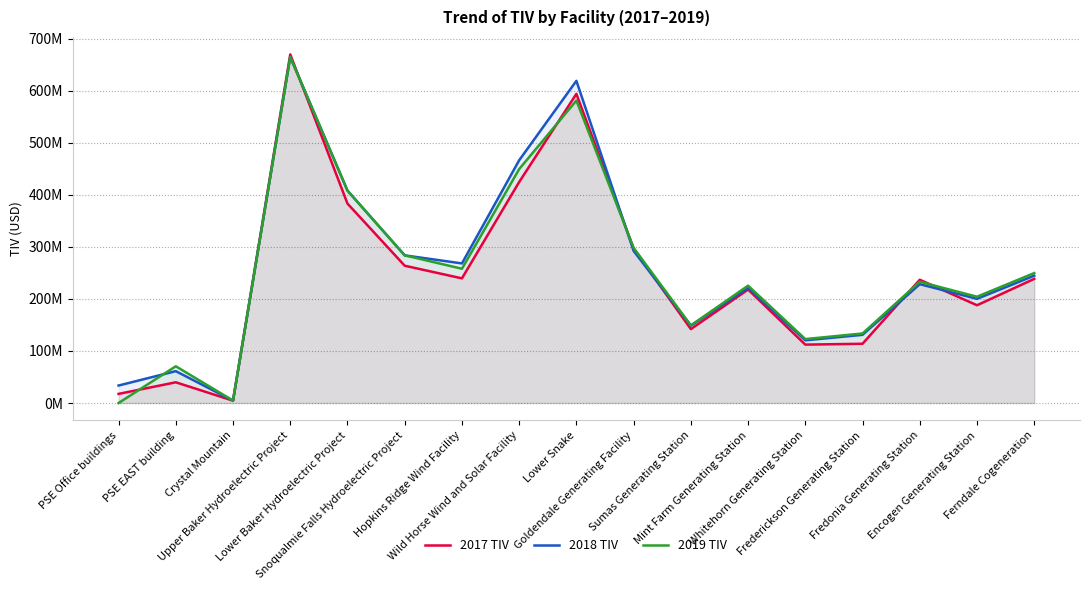

At which label does 2019 TIV first exceed 232867239?

Upper Baker Hydroelectric Project